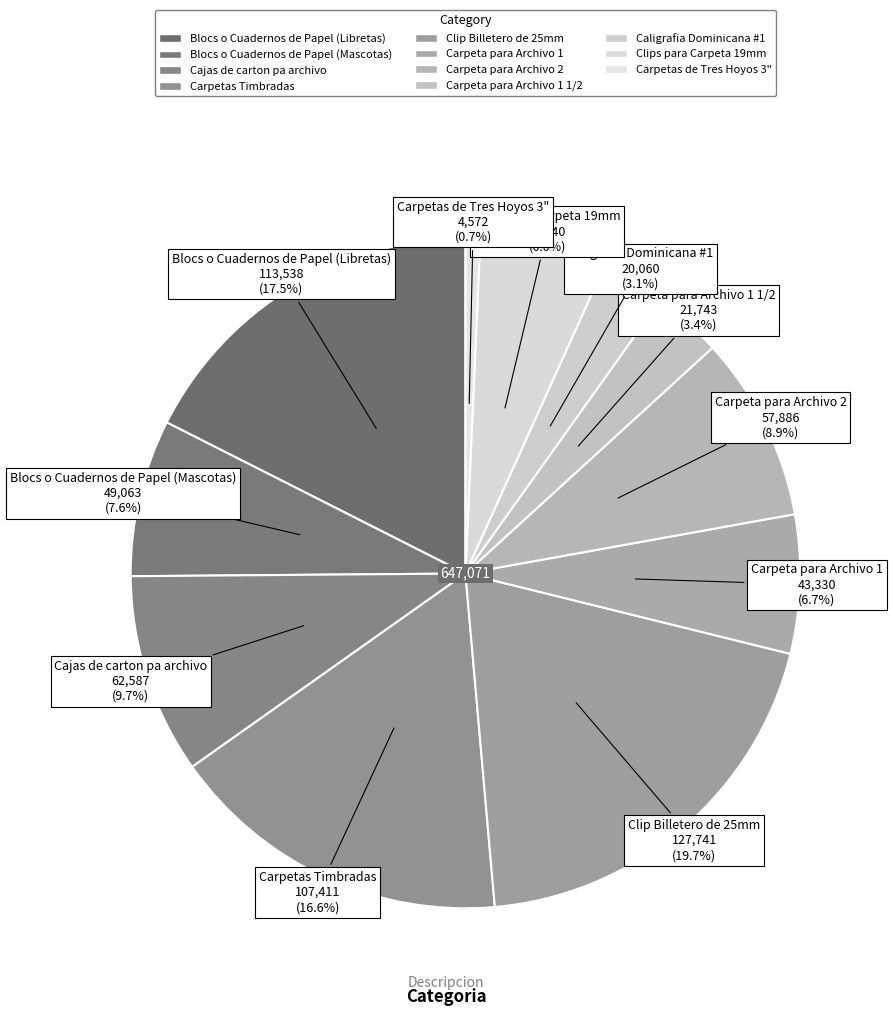

To the nearest percent, what is the average slice percentage?

9%